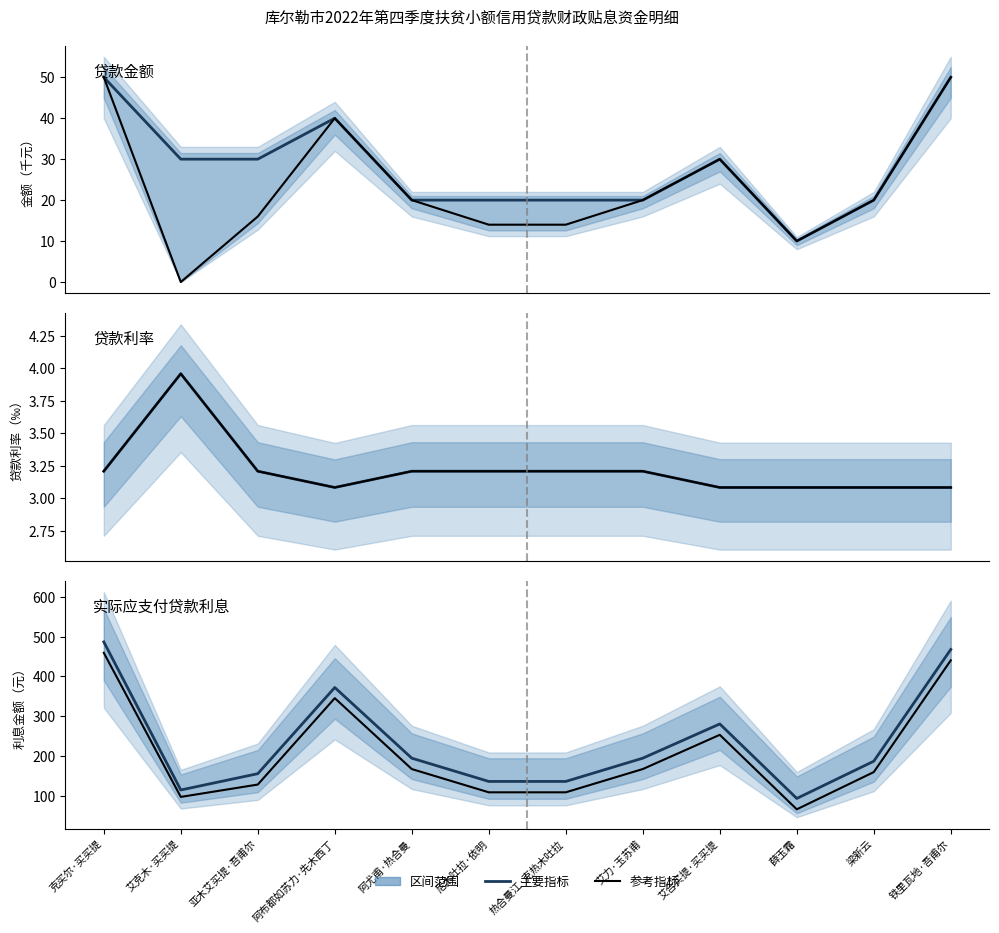

At which category does the chart reach its peak across all series?

克买尔·买买提